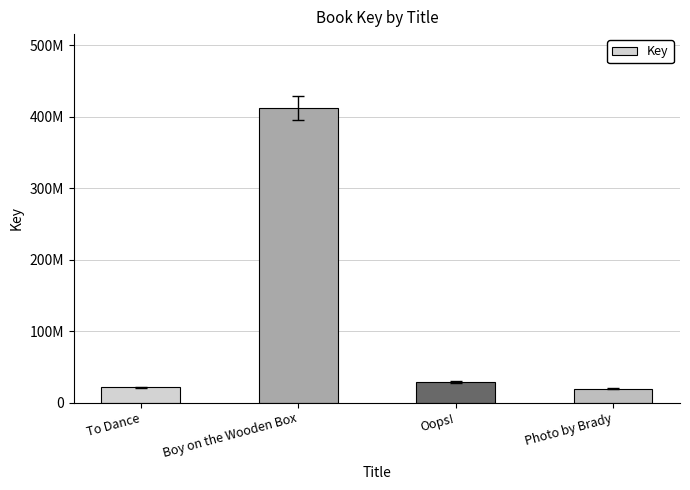

Reading right to left, transcribe all the data shown in this chart.

Photo by Brady=19275704	Oops!=28529693	Boy on the Wooden Box=412394819	To Dance=21443448